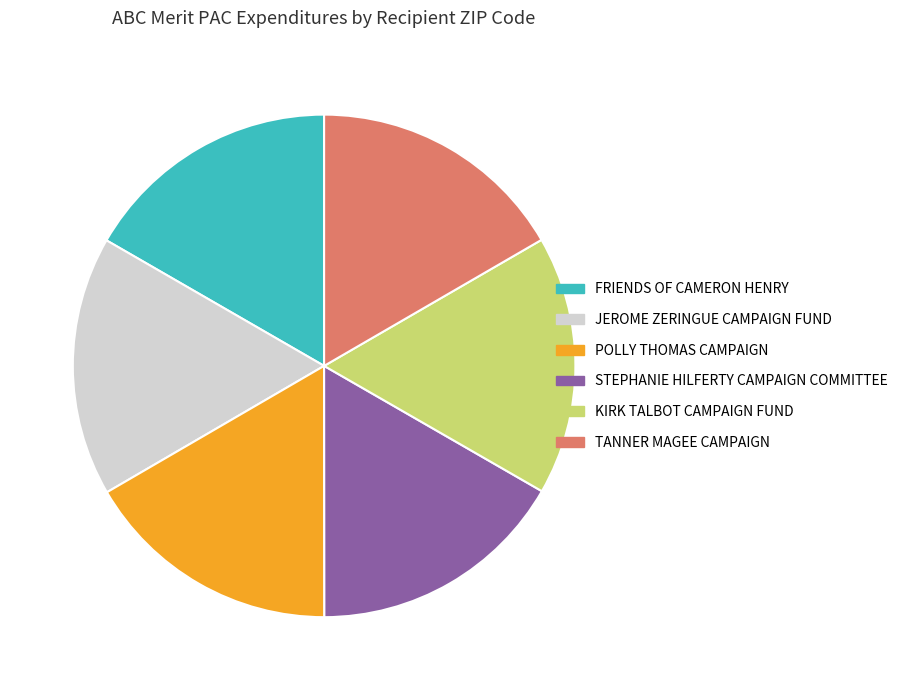

The JEROME ZERINGUE CAMPAIGN FUND slice represents 17% of the pie. True or false?

True